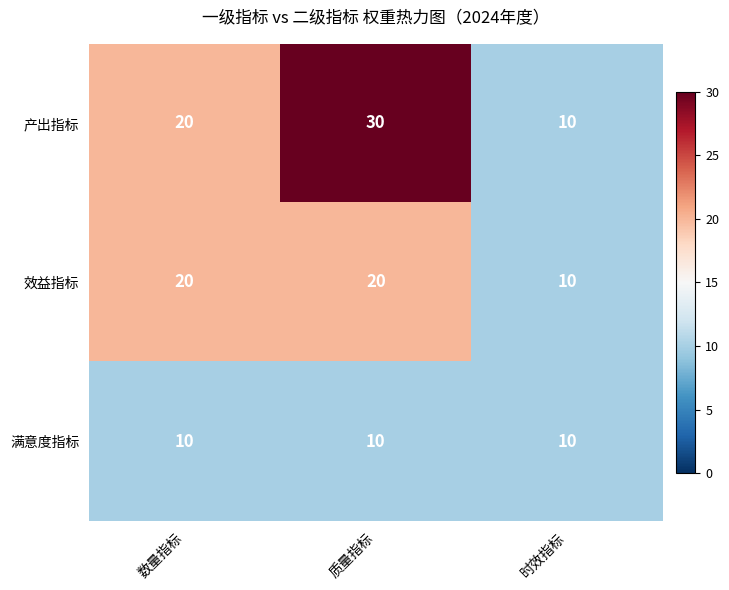

Reading right to left, list all the values displayed in this chart.

产出指标: 时效指标=10	质量指标=30	数量指标=20
效益指标: 时效指标=10	质量指标=20	数量指标=20
满意度指标: 时效指标=10	质量指标=10	数量指标=10